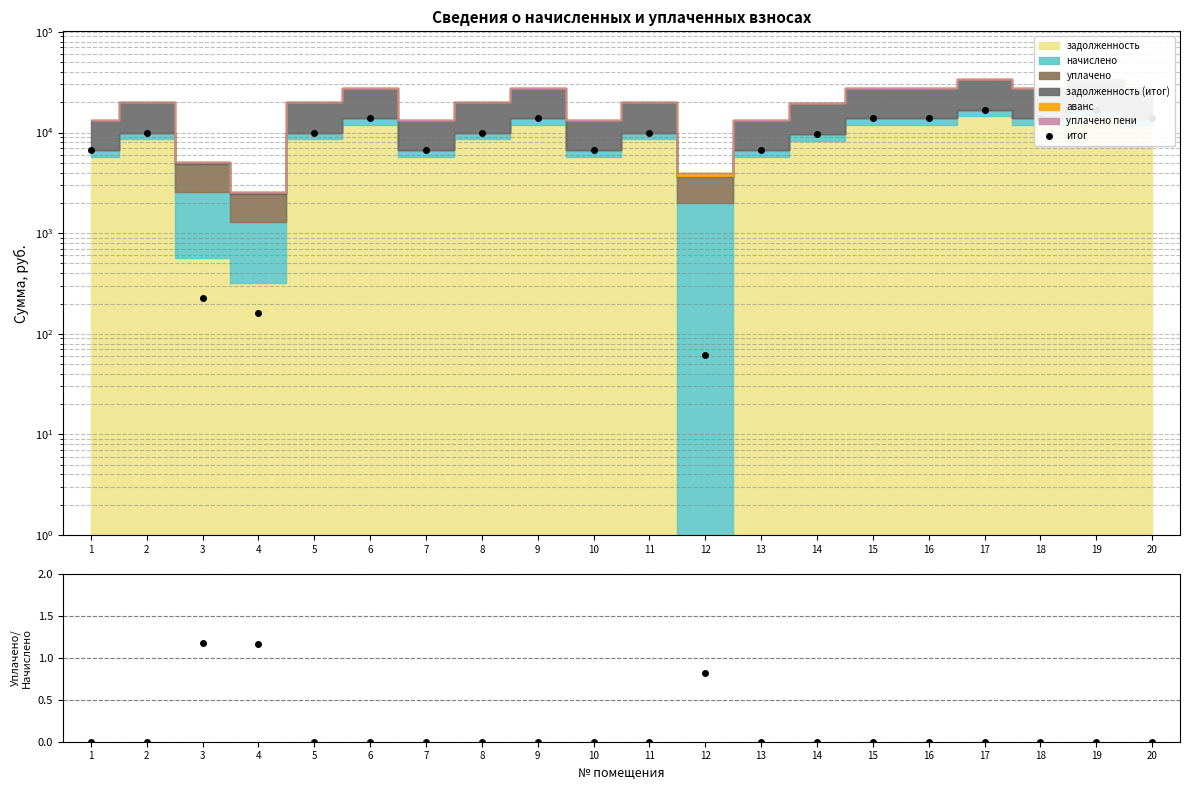

What is the lowest value of the итог series?

61.4